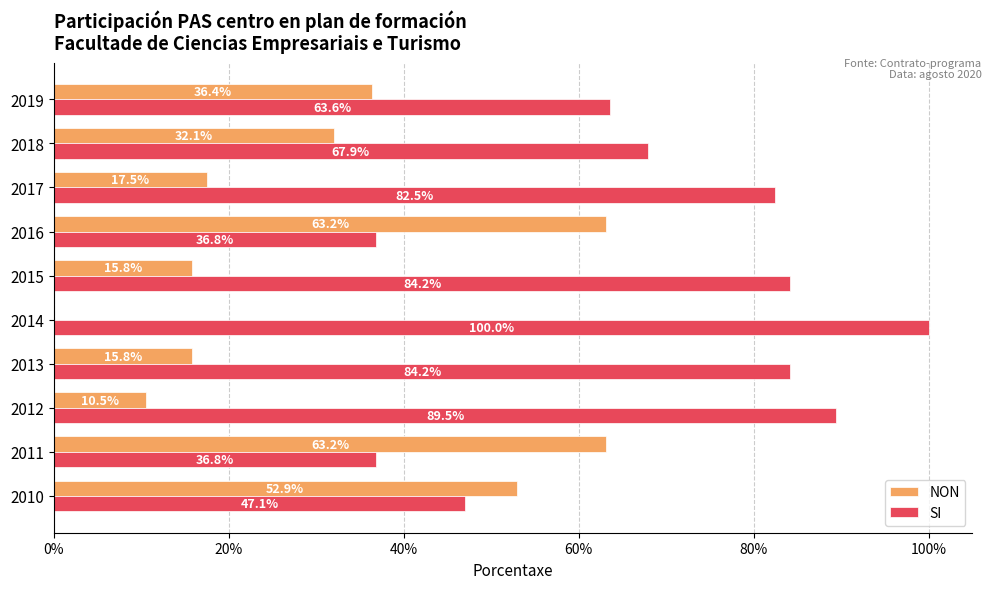

What are all the series names shown in the legend?

NON, SI